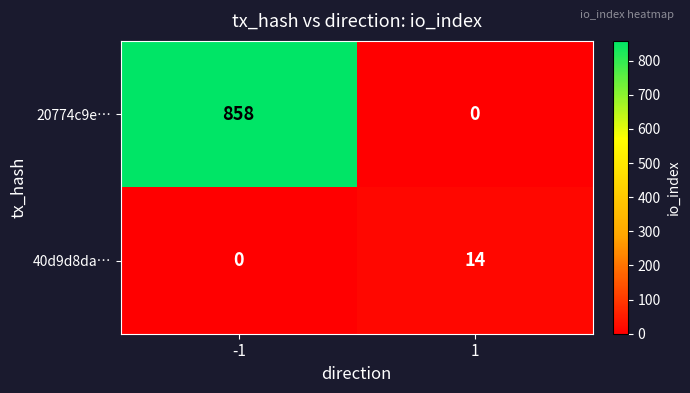

What is the spread (max minus min) of values at 1?

14